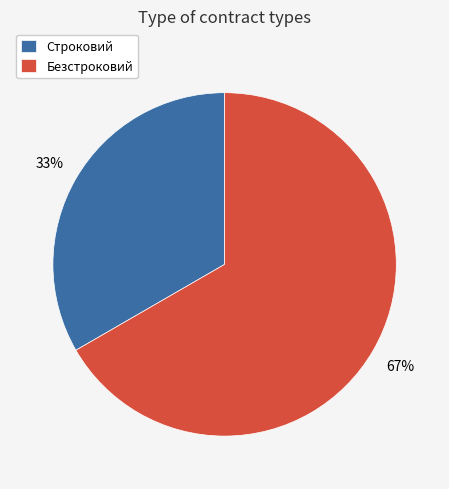

To the nearest percent, what is the combined percentage of Строковий and Безстроковий?

100%